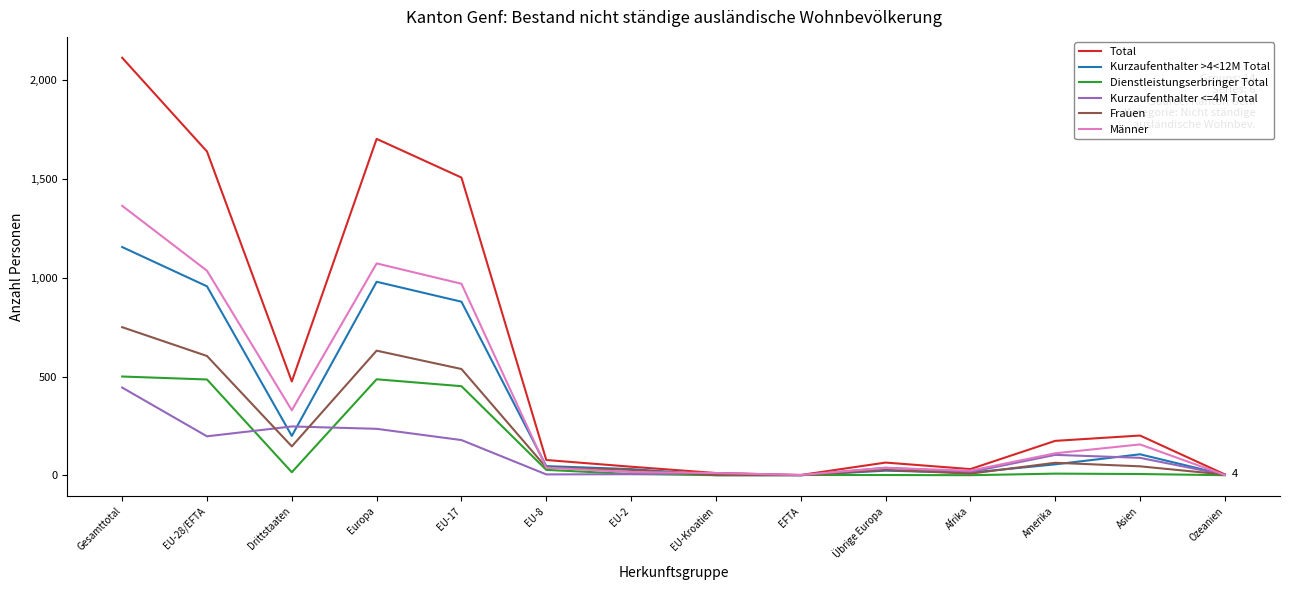

In Kurzaufenthalter <=4M Total, how many points are higher than both neighbors (excluding endpoints)?

4